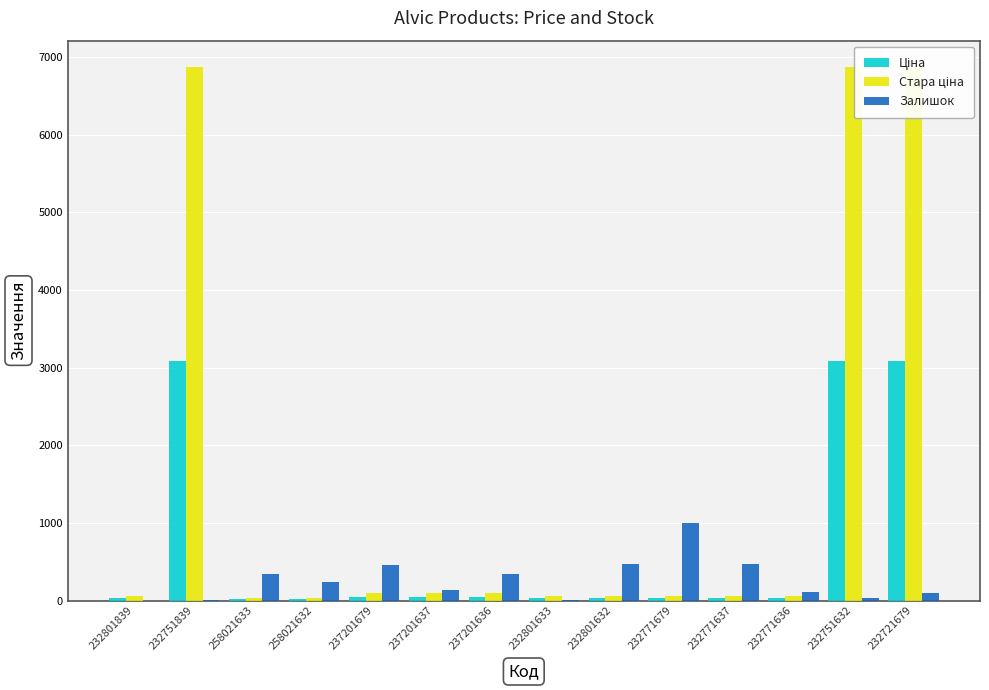

Rank the series by their average value, from highest to lowest.

Стара ціна, Ціна, Залишок